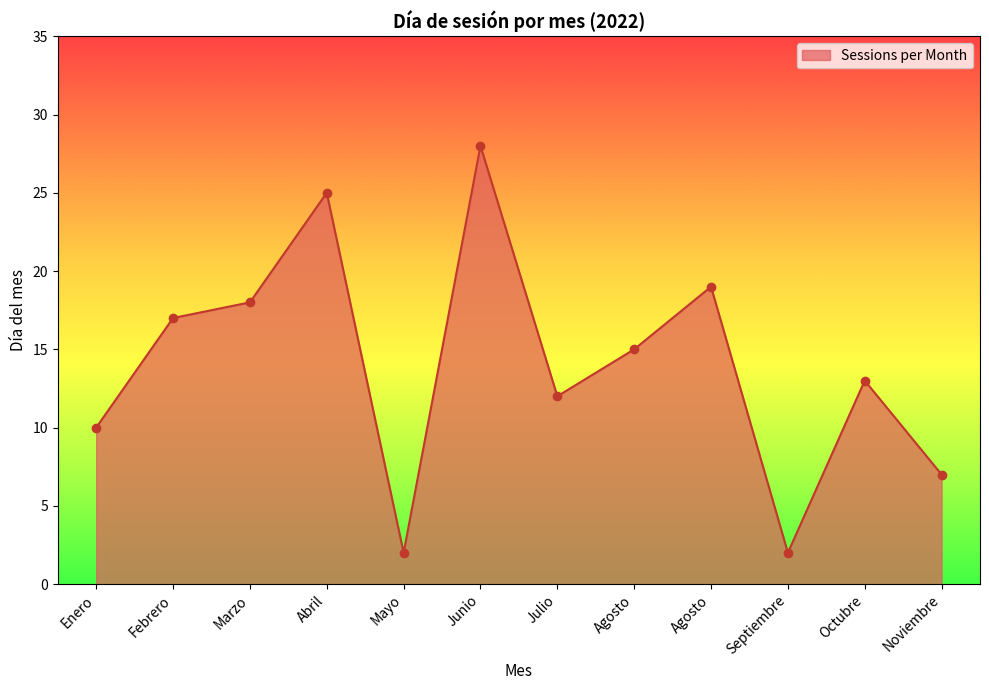

True or false: the data has more than 0 interior local peaks.

True